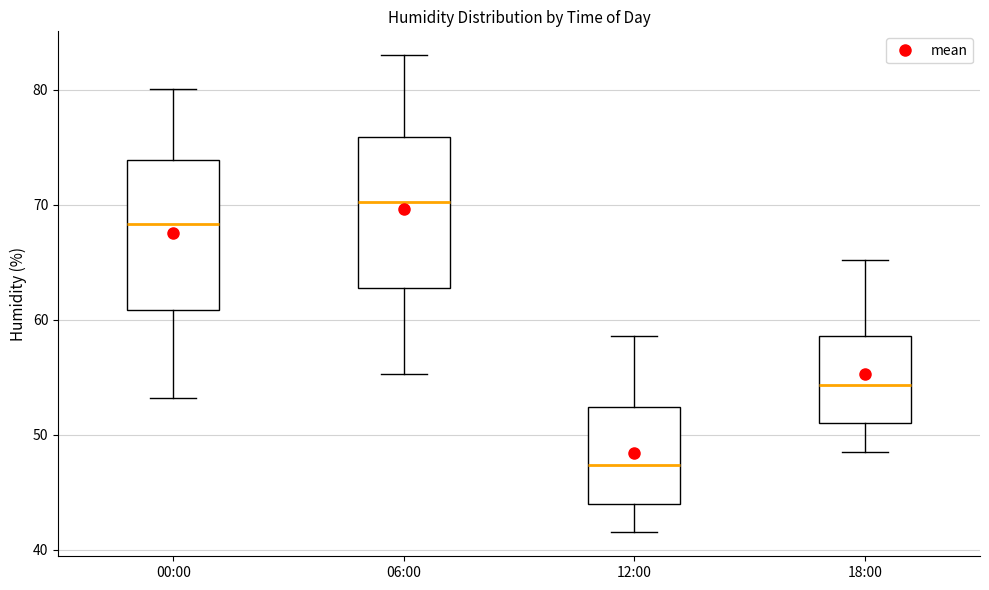

Reading left to right, read every box against the y-axis: the position of its median line, the range the box covers, and the ends of its whiskers. The values are not printed on the chart, so give them approximately, as read against the axis.

00:00: median 68, box 61 to 74, whiskers 53 to 80
06:00: median 70, box 63 to 76, whiskers 55 to 83
12:00: median 47, box 44 to 52, whiskers 42 to 59
18:00: median 54, box 51 to 59, whiskers 49 to 65